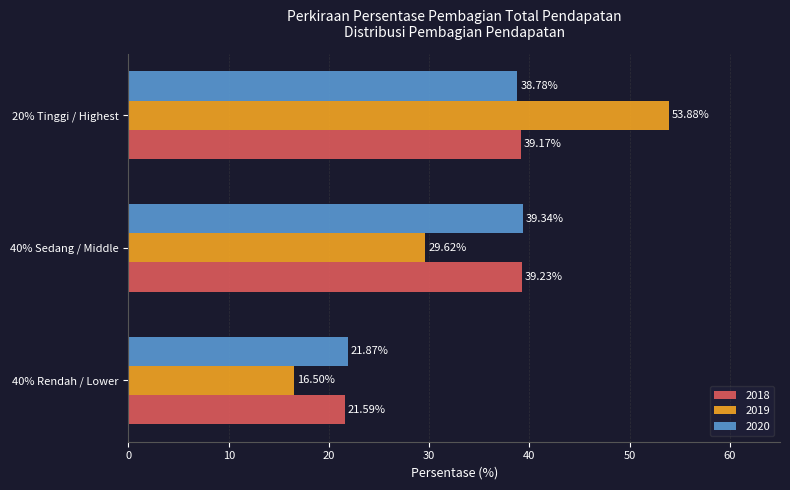

What is the difference between the highest and lowest values at 40% Sedang / Middle?

9.7